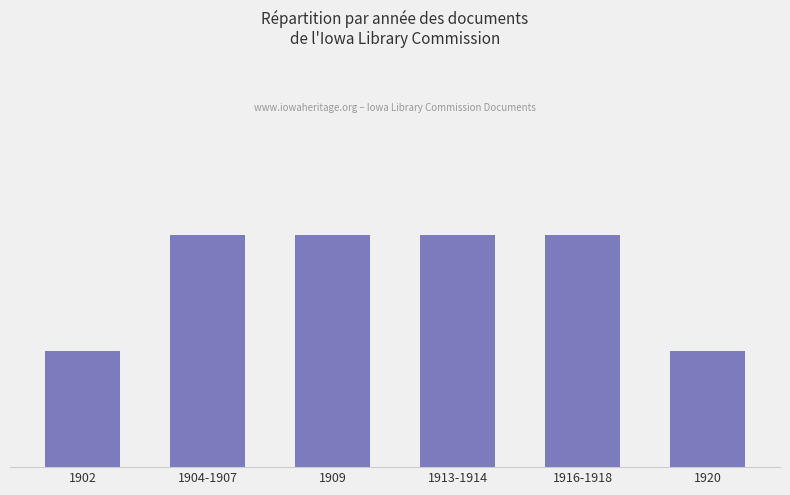

What is the sum of the values at 1920 and 1909?

3